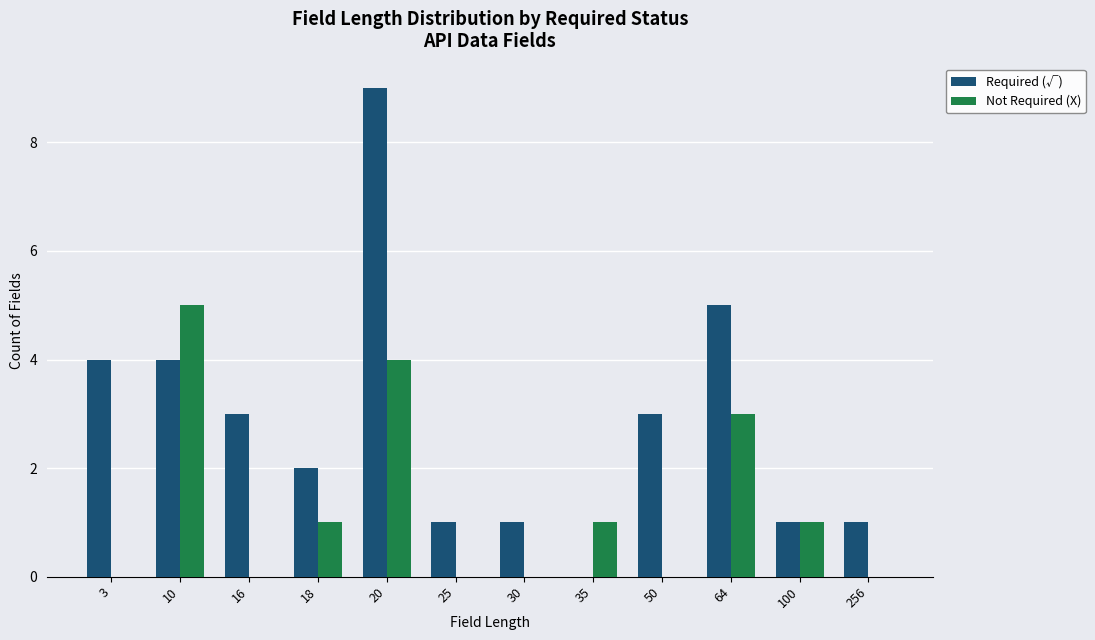

Count the number of data series in this chart.

2